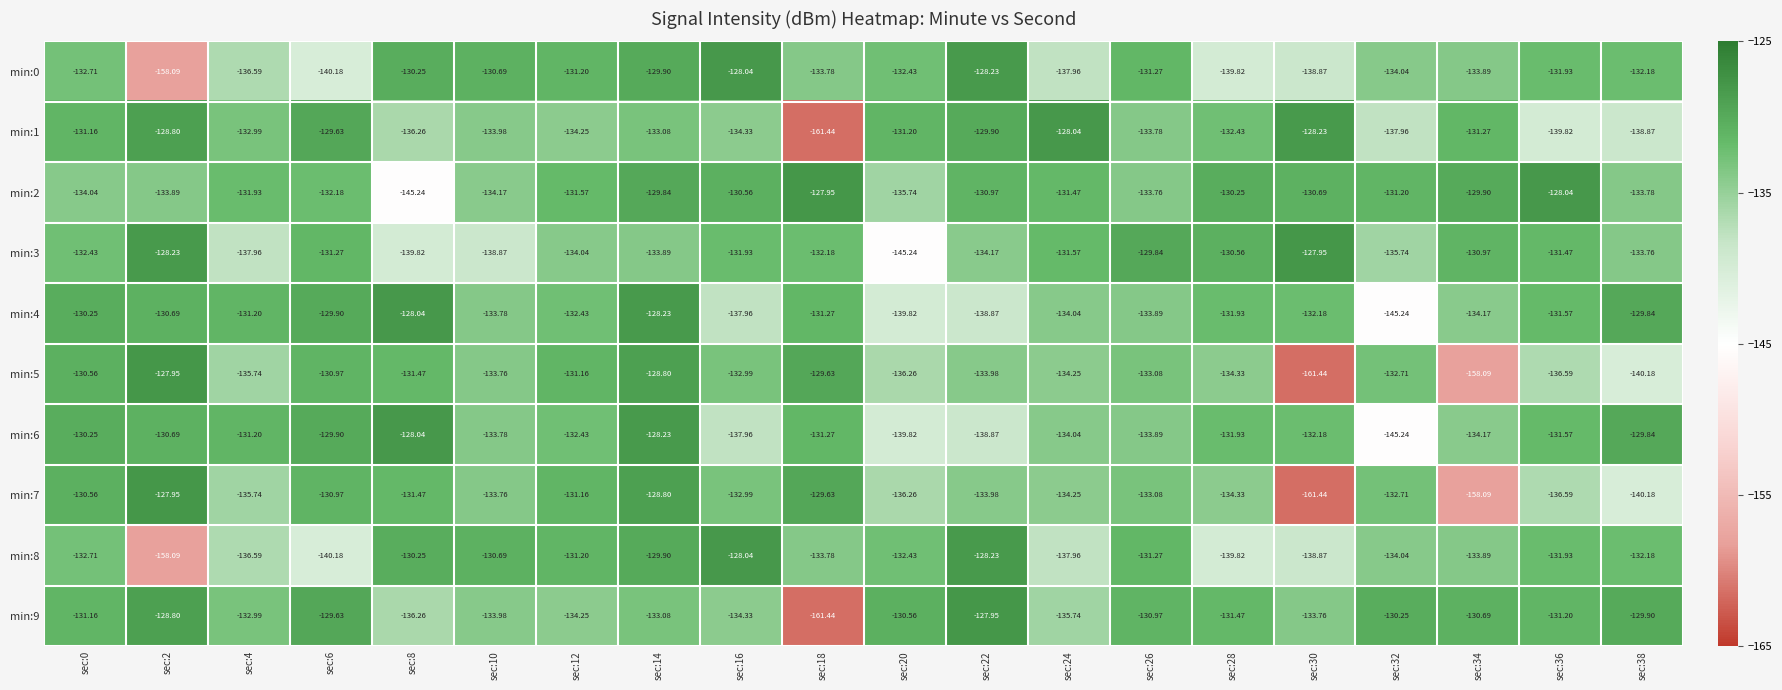

Is the value of min:7 at sec:14 greater than the value of min:2 at sec:4?

Yes